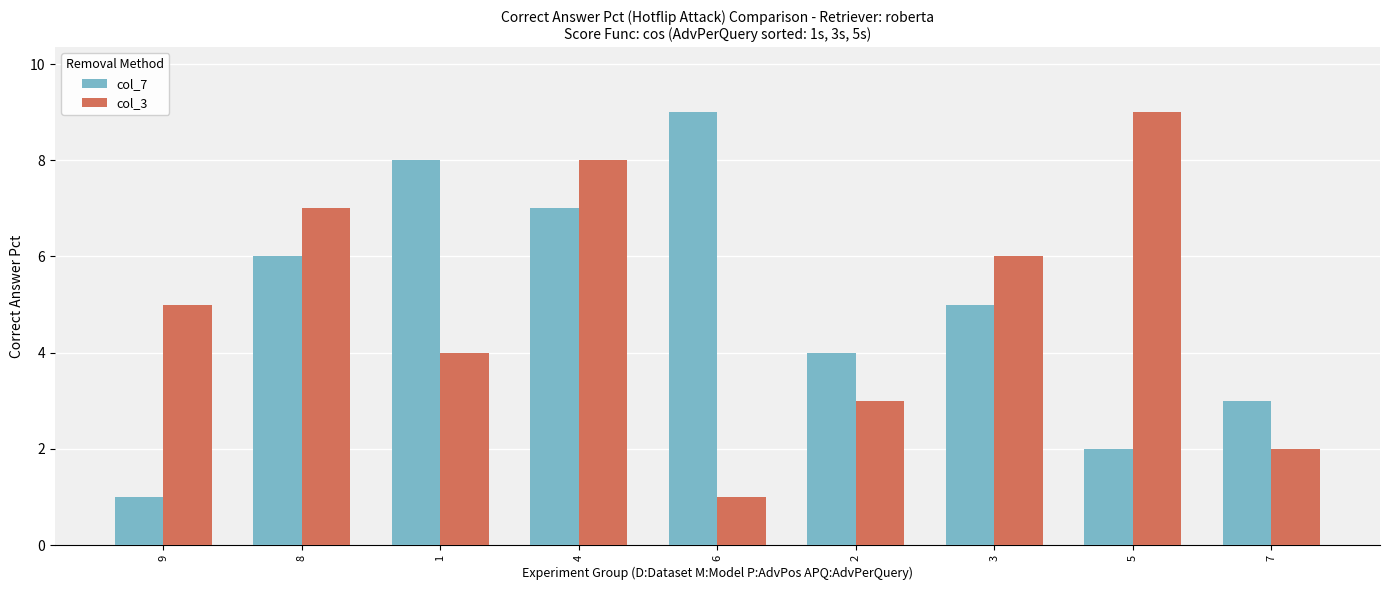

The value of col_7 at 9 is 2. True or false?

False